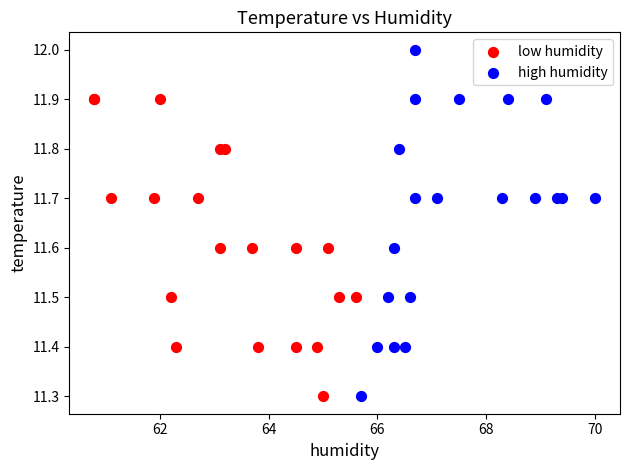

Which series reaches the maximum Y coordinate?

high humidity